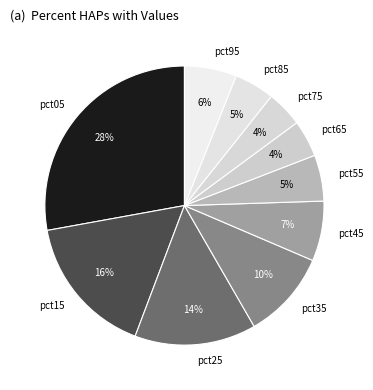

To the nearest percent, what is the average slice percentage?

10%